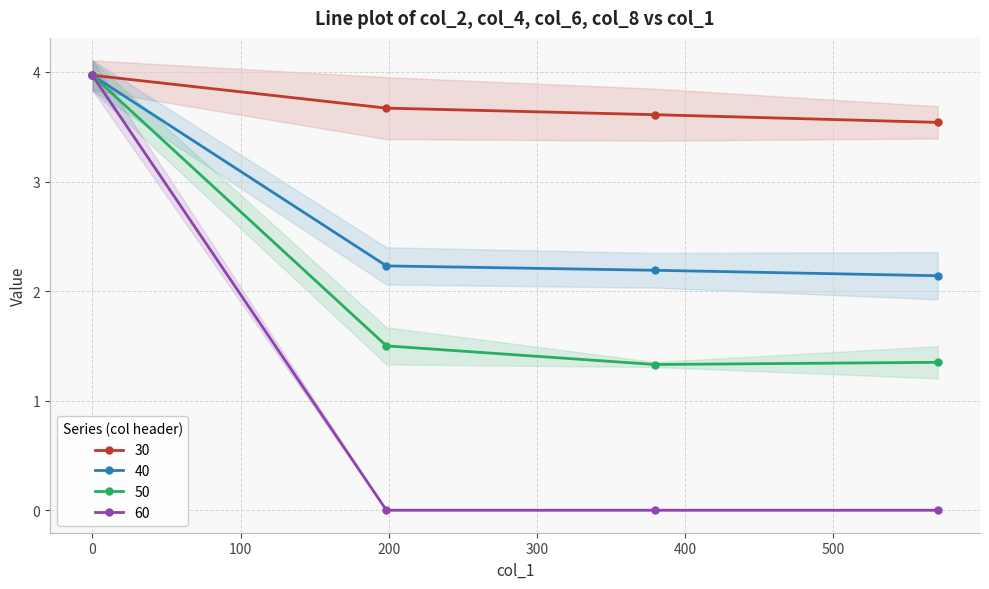

At how many categories does at least one series exceed 0?

4